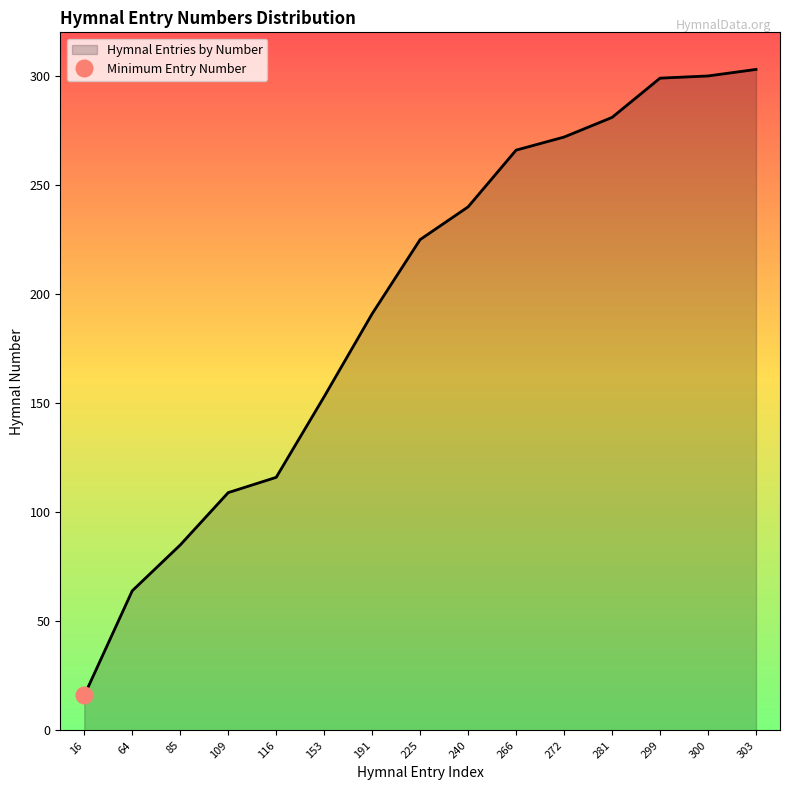

How many values are below 225?

7